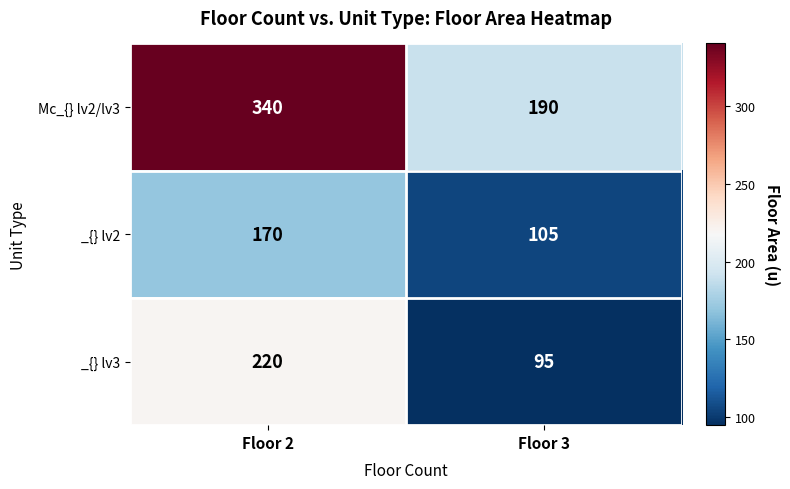

What is the difference between the maximum and minimum values in the _{} lv3 series?

125